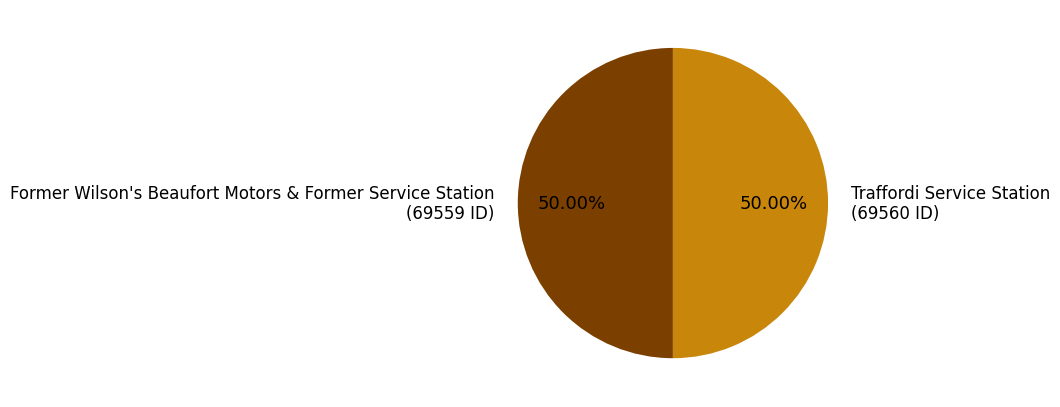

Combined, do Former Wilson's Beaufort Motors & Former Service Station (69559 ID) and Traffordi Service Station (69560 ID) account for over 50%?

Yes